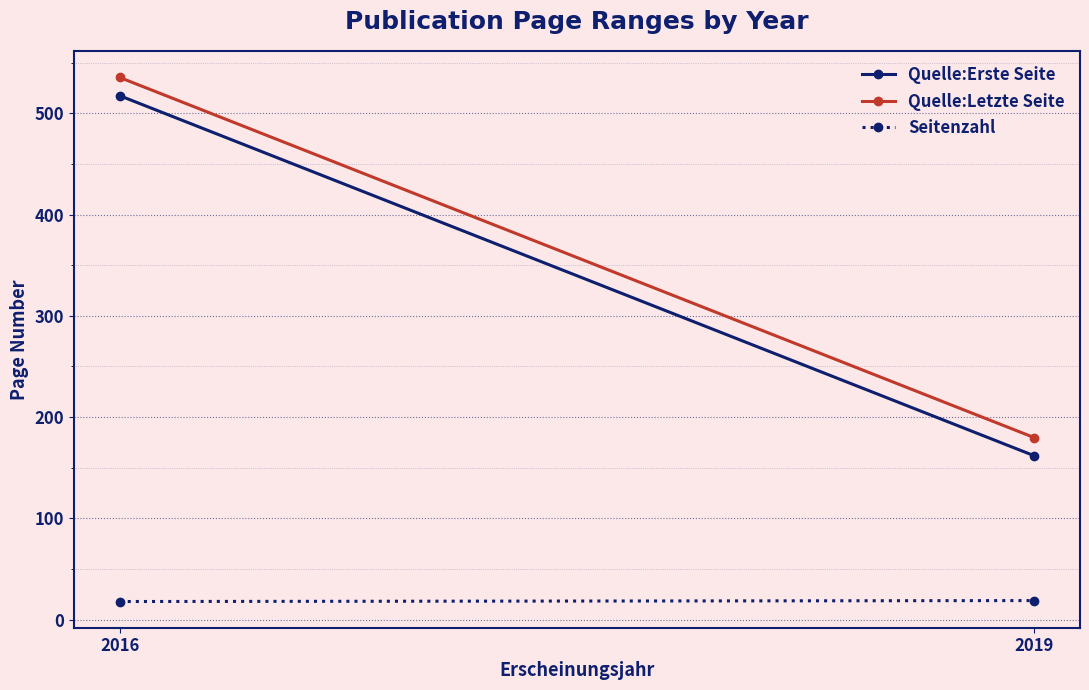

The Quelle:Letzte Seite series shows 535.3 at 2016. True or false?

True